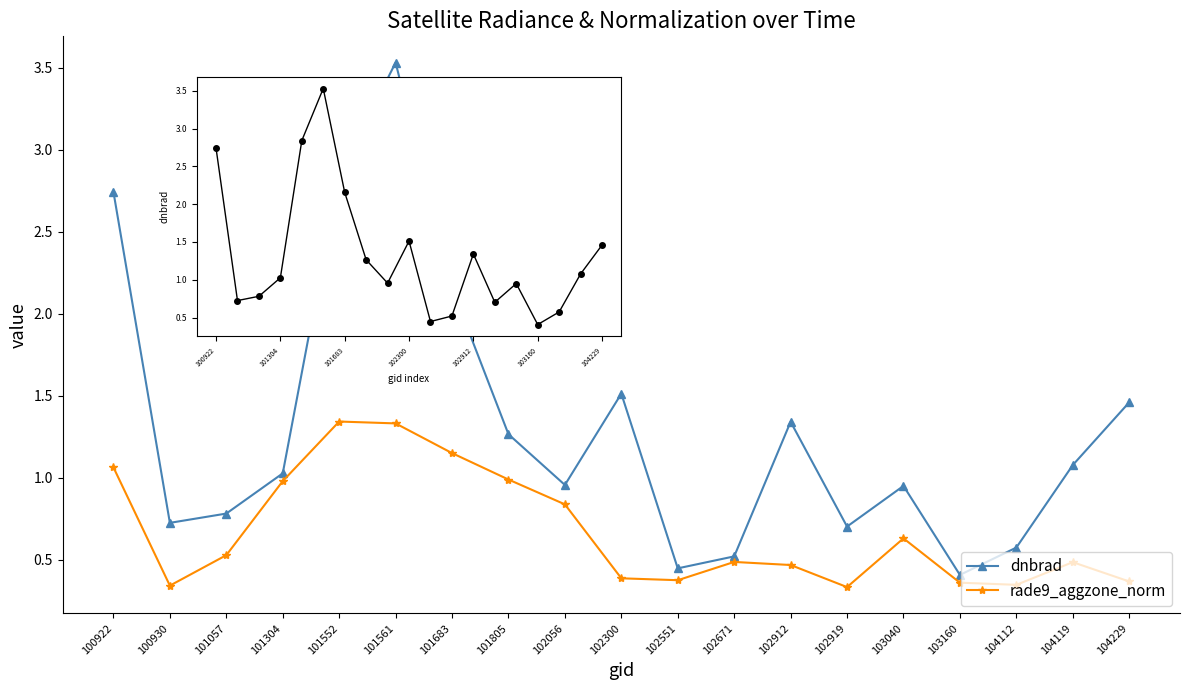

What is the difference between the maximum and minimum values in the dnbrad series?

3.1